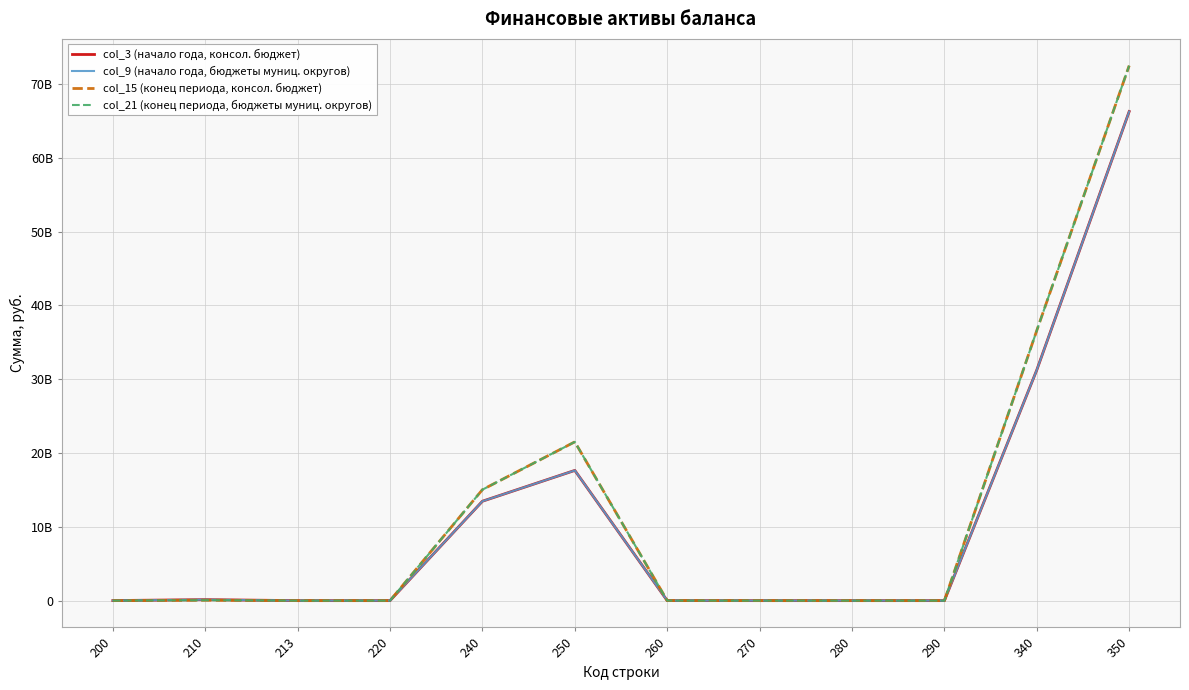

Is the value of col_21 (конец периода, бюджеты муниц. округов) at 260 greater than the value of col_3 (начало года, консол. бюджет) at 350?

No